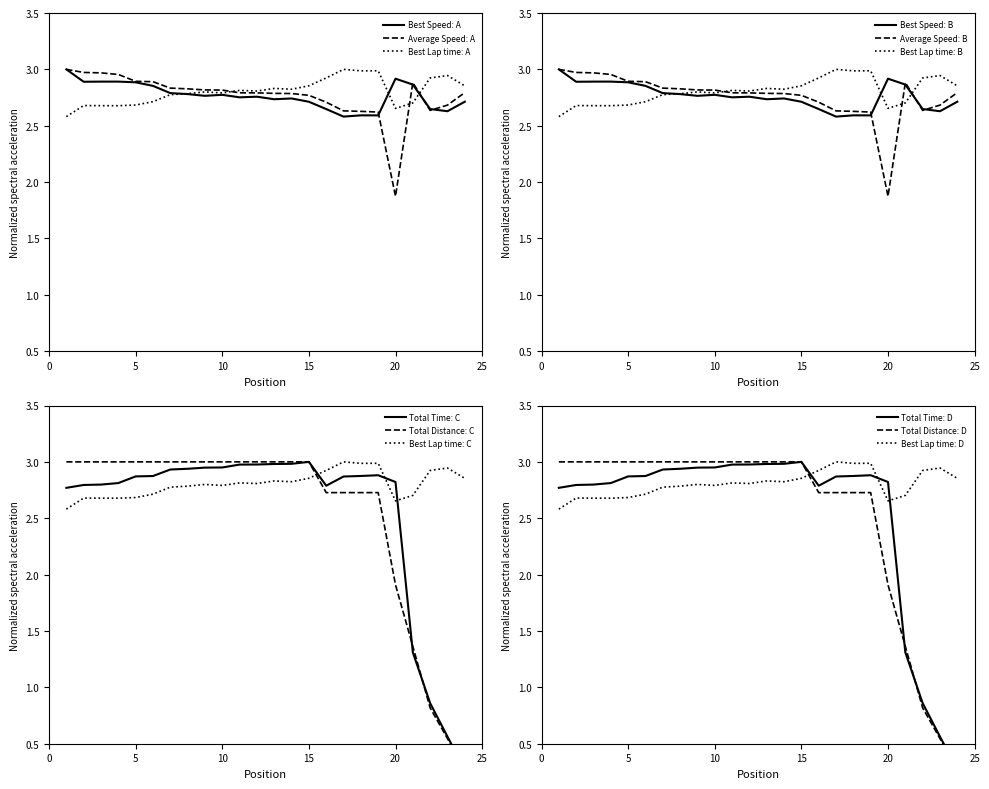

How many times do Best Speed and Total Time cross each other?

2